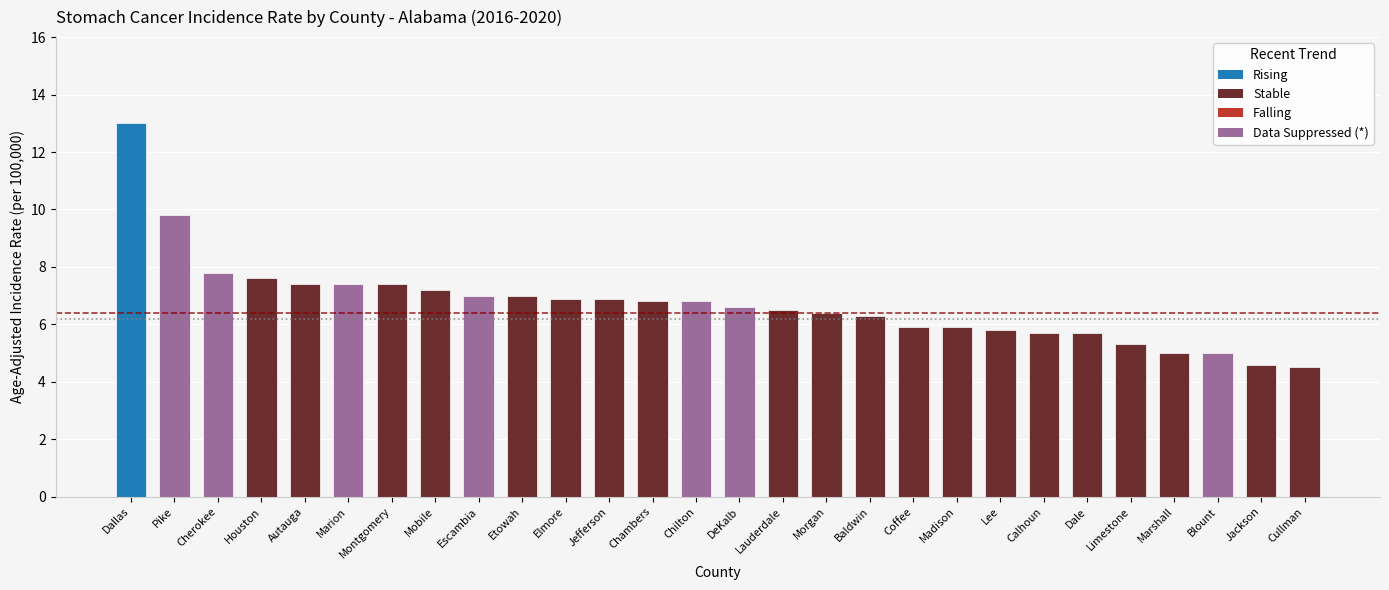

What is the sum of the values at Marshall and Etowah?

12.0